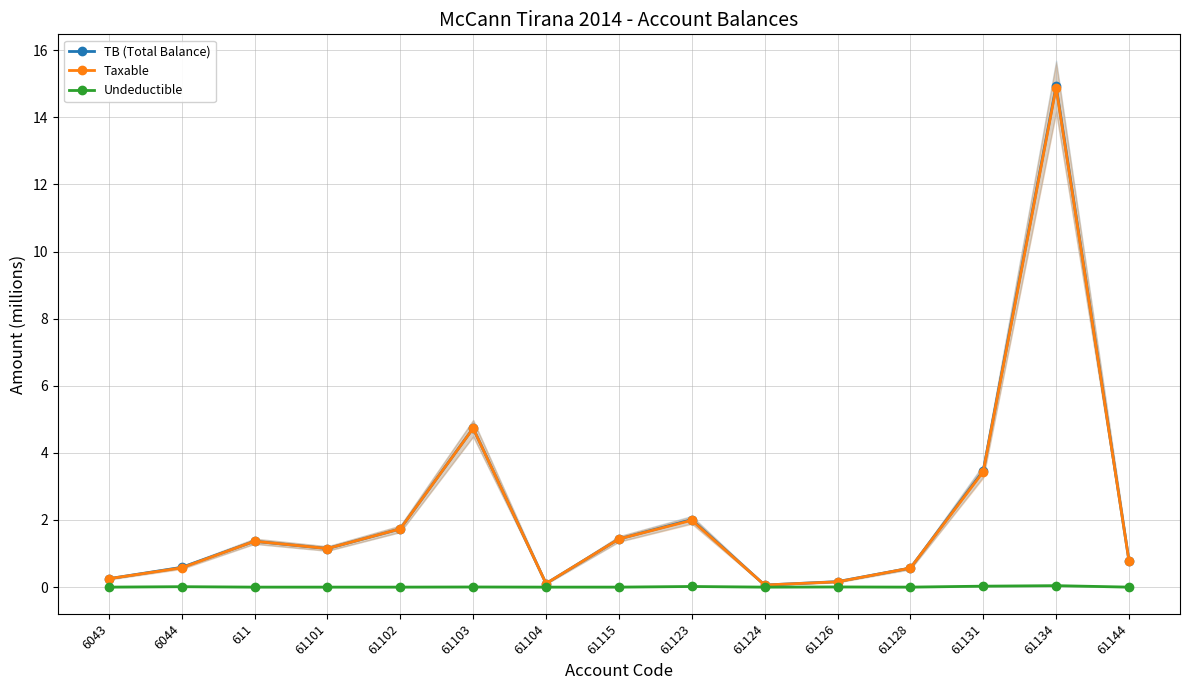

Reading right to left, what are all the values shown in this chart?

TB (Total Balance): 0.8	14.9	3.5	0.6	0.2	0.1	2.0	1.4	0.1	4.7	1.7	1.1	1.4	0.6	0.3
Taxable: 0.8	14.9	3.4	0.6	0.2	0.1	2.0	1.4	0.1	4.7	1.7	1.1	1.4	0.6	0.3
Undeductible: 0.0	0.0	0.0	0.0	0.0	0.0	0.0	0.0	0.0	0.0	0.0	0.0	0.0	0.0	0.0